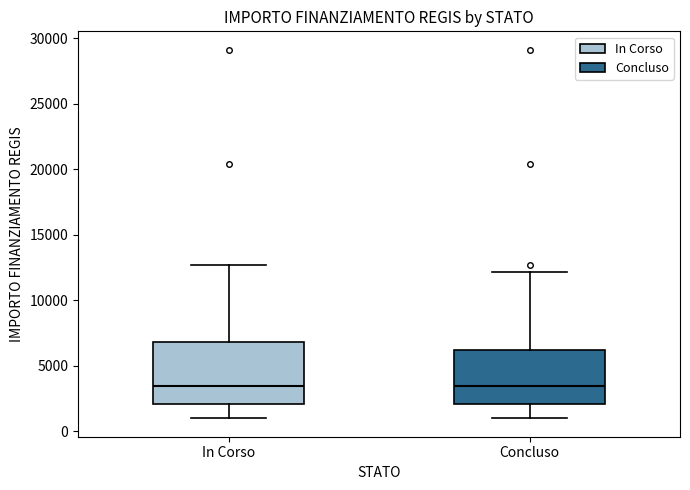

Which box is the tallest, from its lower edge to its upper edge?

In Corso